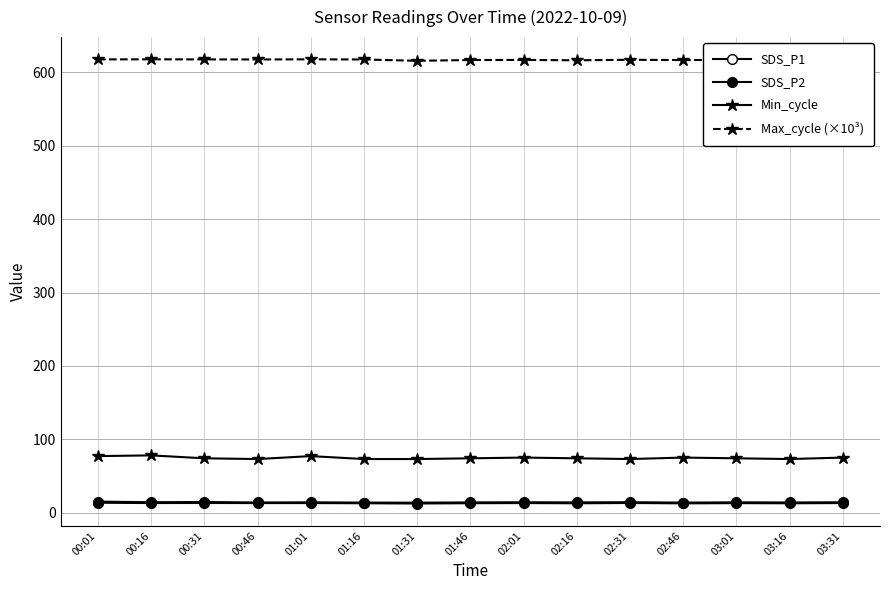

What is the difference between the maximum and minimum values in the SDS_P1 series?

1.5